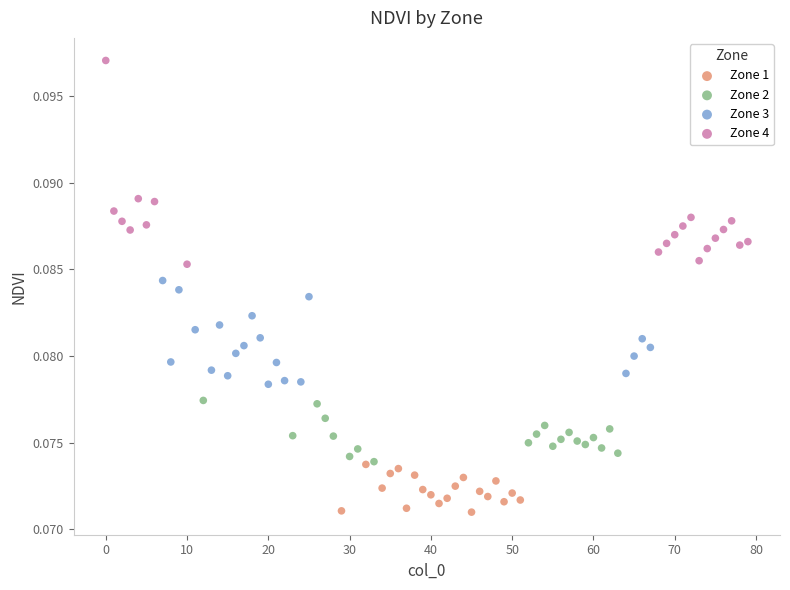

Which series reaches the maximum Y coordinate?

Zone 4